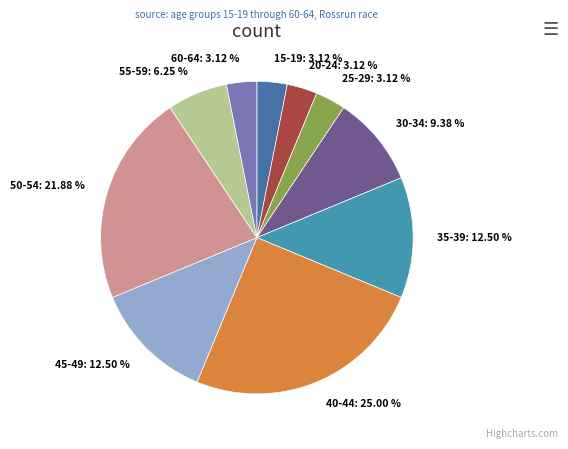

Does any single category account for the majority?

No